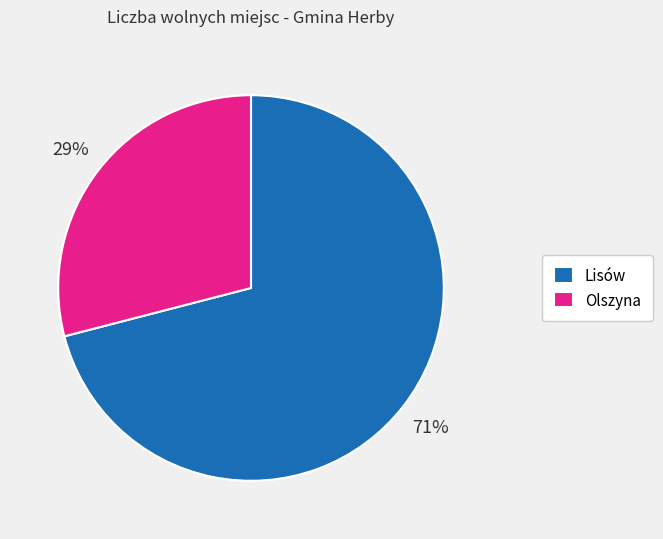

What percentage is the Olszyna slice, to the nearest percent?

29%